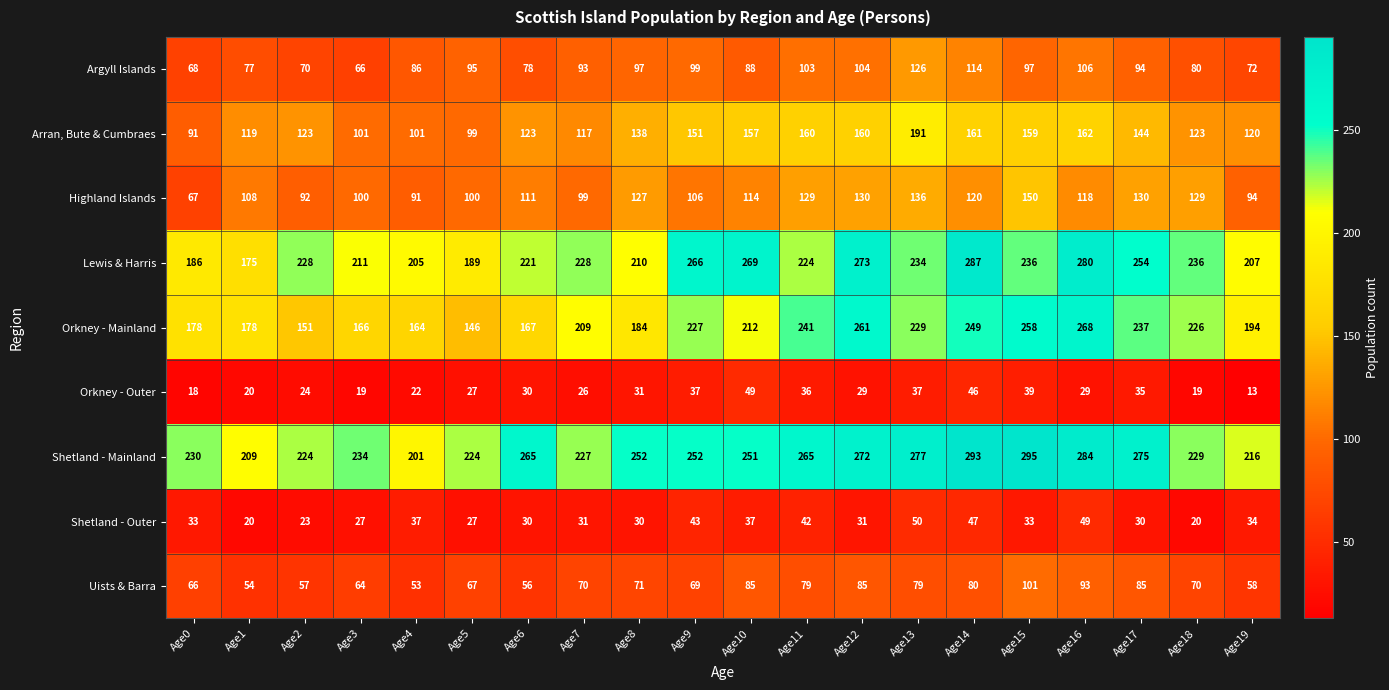

The value of Uists & Barra at Age0 is 28. True or false?

False